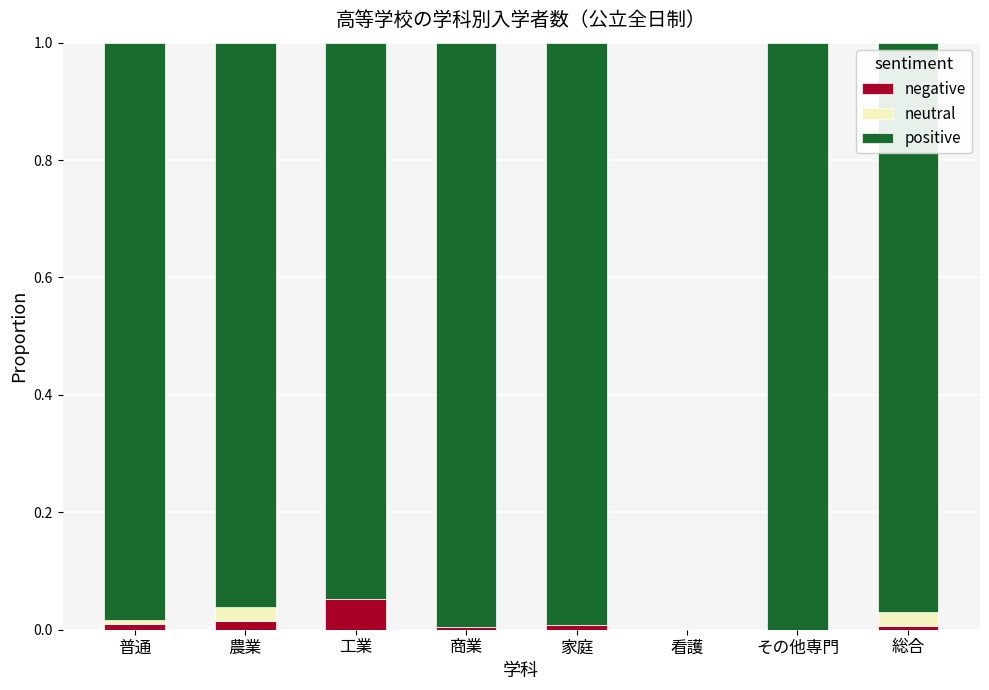

Which series changed the most between 農業 and 工業?

negative